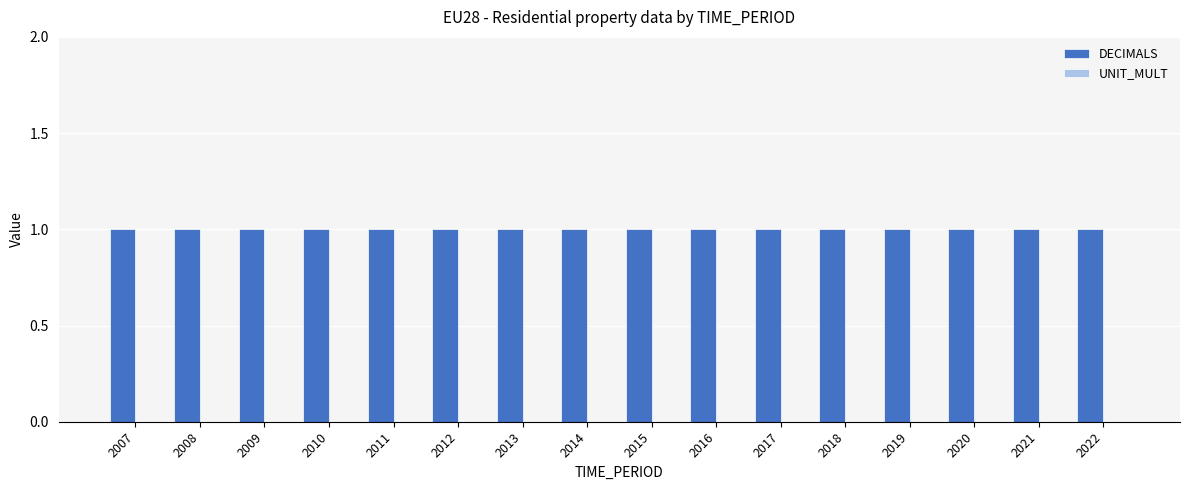

Reading left to right, transcribe all the data shown in this chart.

DECIMALS: 2007=1	2008=1	2009=1	2010=1	2011=1	2012=1	2013=1	2014=1	2015=1	2016=1	2017=1	2018=1	2019=1	2020=1	2021=1	2022=1
UNIT_MULT: 2007=0	2008=0	2009=0	2010=0	2011=0	2012=0	2013=0	2014=0	2015=0	2016=0	2017=0	2018=0	2019=0	2020=0	2021=0	2022=0